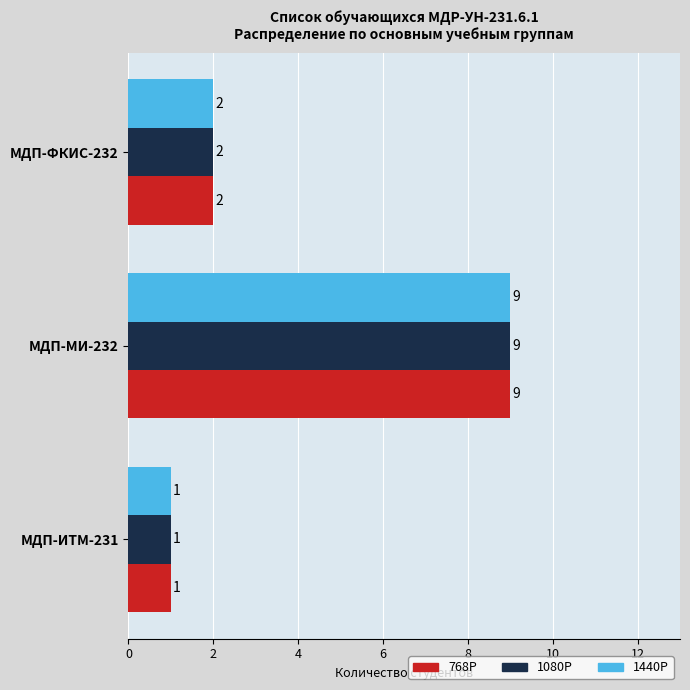

The value of 1440P at МДП-ФКИС-232 is 1. True or false?

False